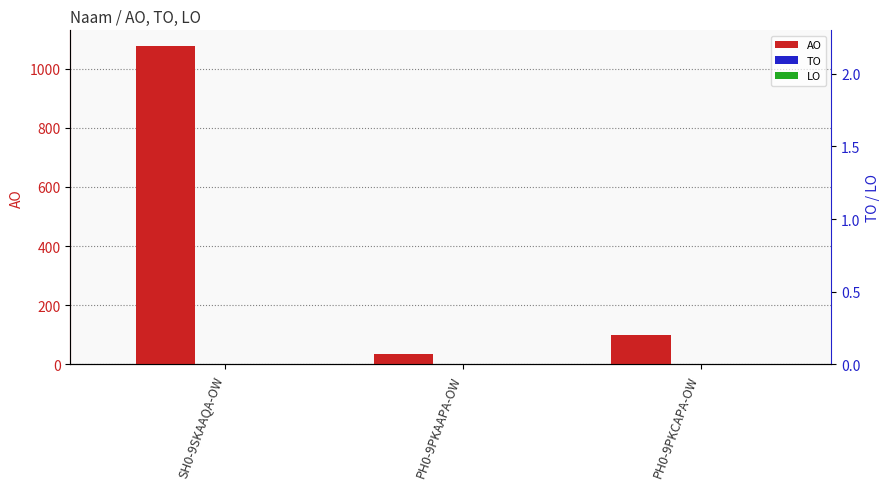

True or false: AO has a value of 100 at PH0-9PKCAPA-OW.

True